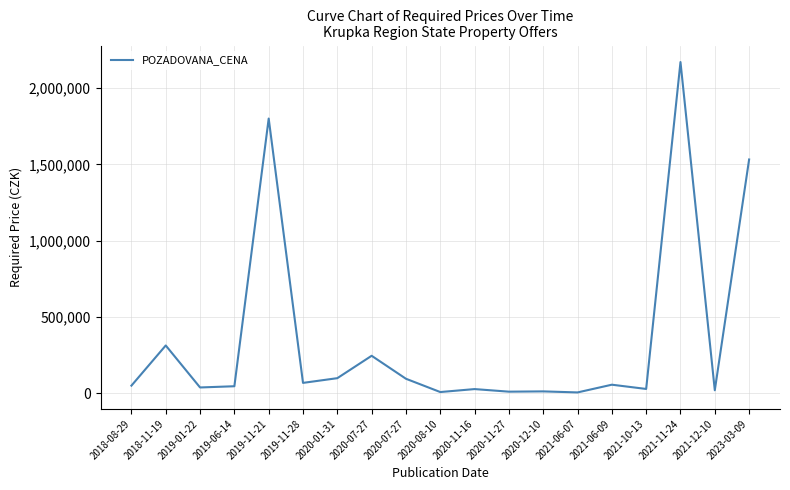

Is this an area chart (filled region under the line)?

No